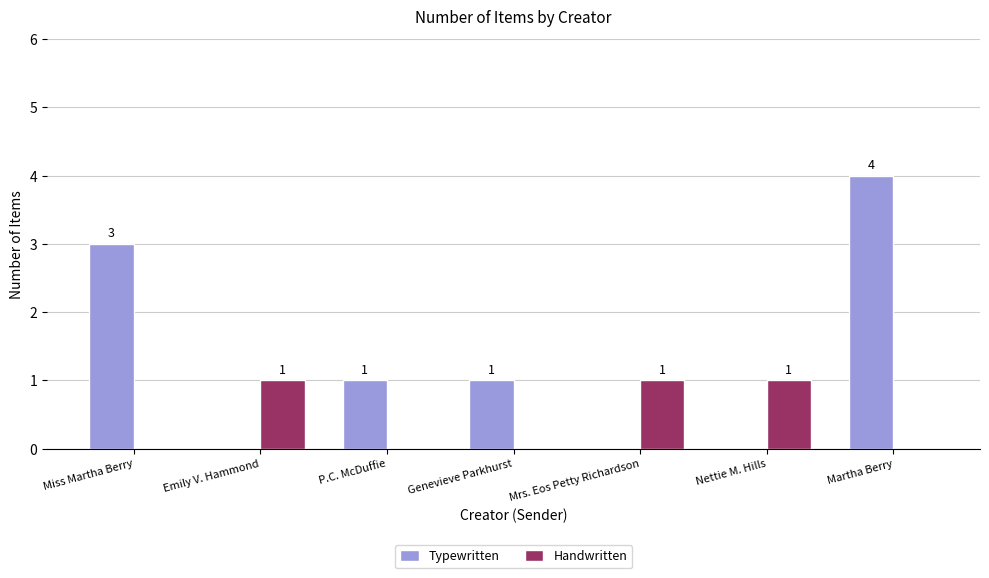

Does the chart contain stacked bars?

No